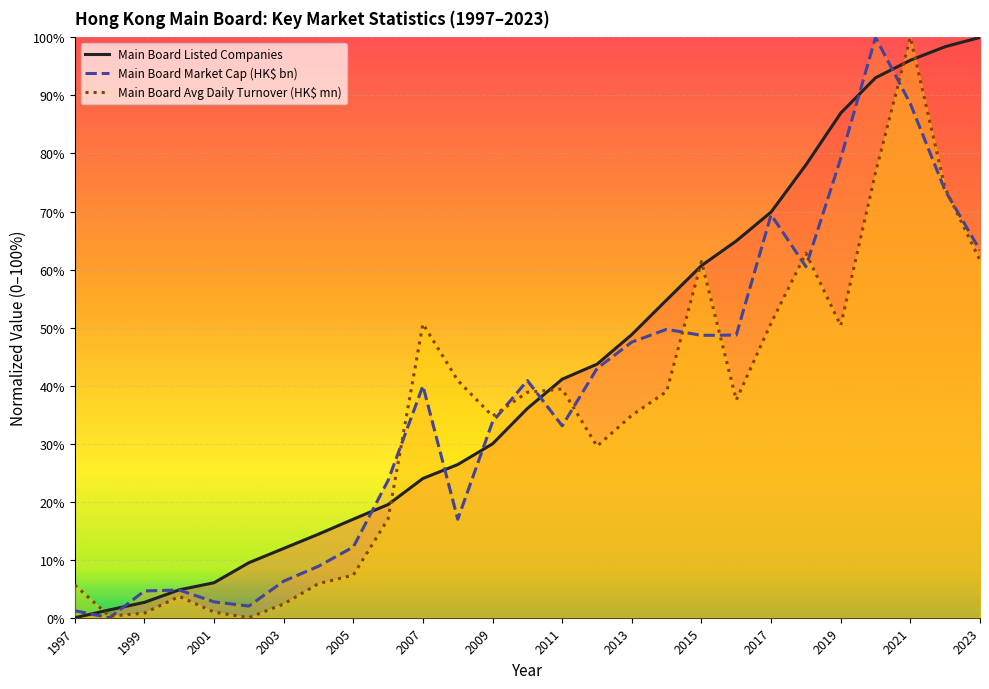

Reading left to right, extract all data points from this chart.

Main Board Listed Companies: 0.0	1.4	2.6	4.8	6.0	9.5	11.9	14.4	17.0	19.5	24.0	26.4	30.0	36.1	41.1	43.7	48.8	54.8	60.7	64.9	69.9	78.0	87.0	93.0	96.1	98.4	100.0
Main Board Market Cap (HK$ bn): 1.2	0.0	4.6	4.8	2.7	2.0	6.3	8.9	12.2	23.7	40.0	17.0	33.8	40.9	33.1	42.9	47.5	49.7	48.7	48.7	69.4	60.5	79.1	100.0	88.6	73.6	63.3
Main Board Avg Daily Turnover (HK$ mn): 5.6	0.3	0.8	3.7	1.0	0.0	2.4	5.9	7.3	17.1	50.6	40.9	34.7	38.8	39.4	29.6	34.9	39.0	61.4	37.5	50.8	62.8	50.3	76.7	100.0	74.0	61.6